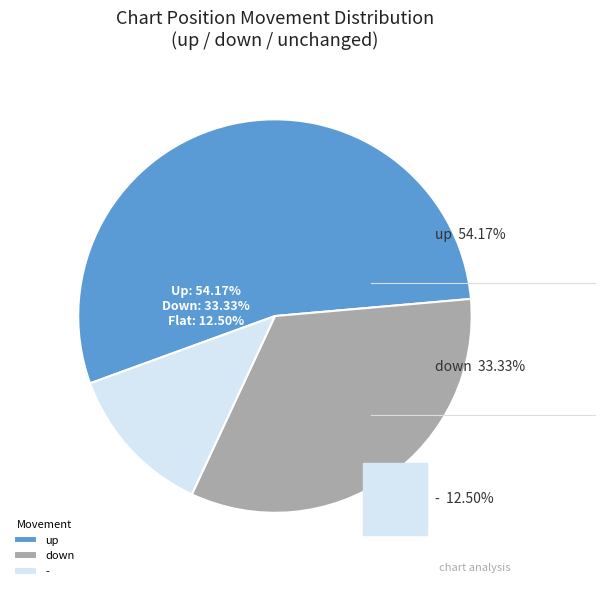

Rank the categories by value from lowest to highest.

-, down, up